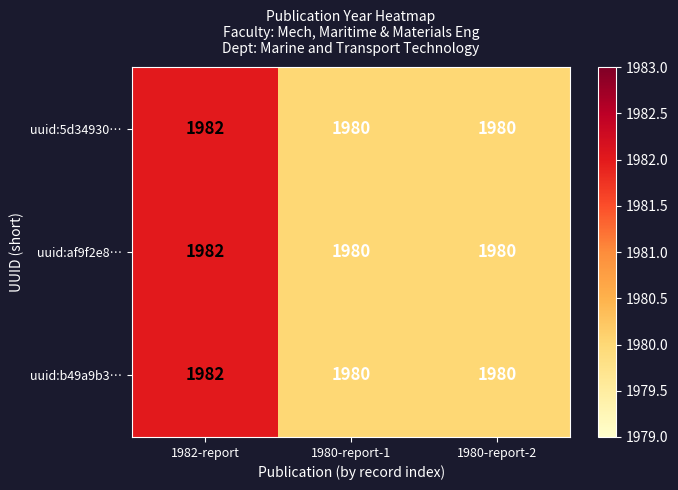

How many values in the uuid:b49a9b3… series exceed 1980?

1